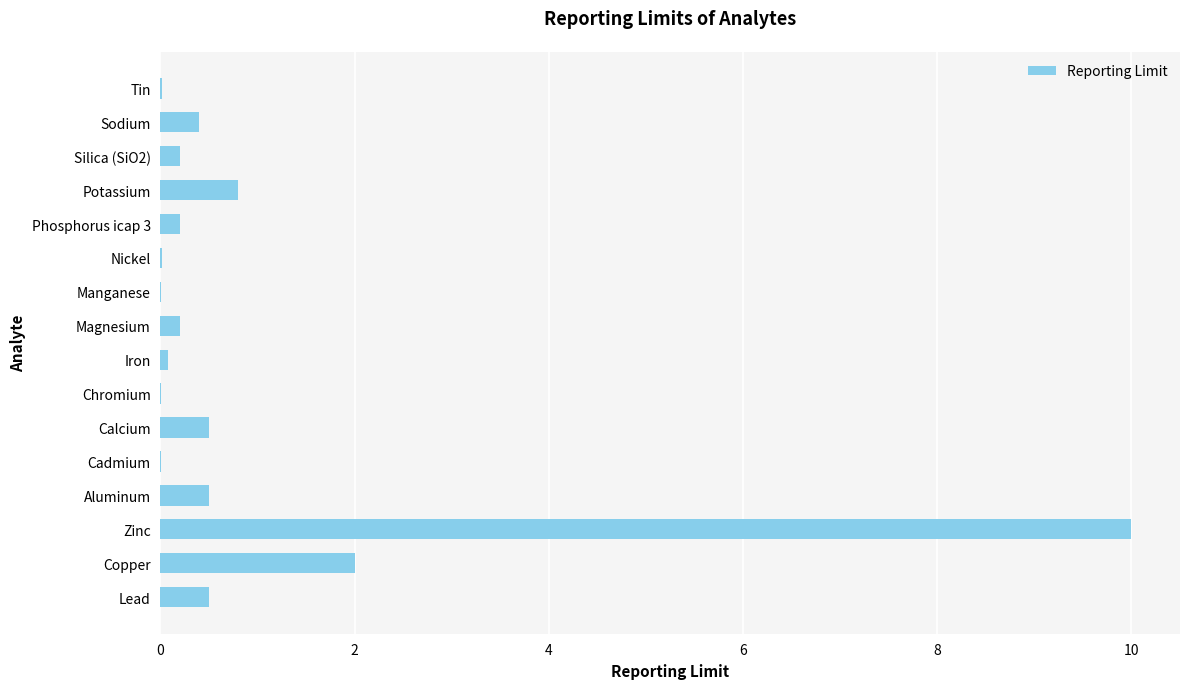

Is it true that the value at Lead is 0.5?

True